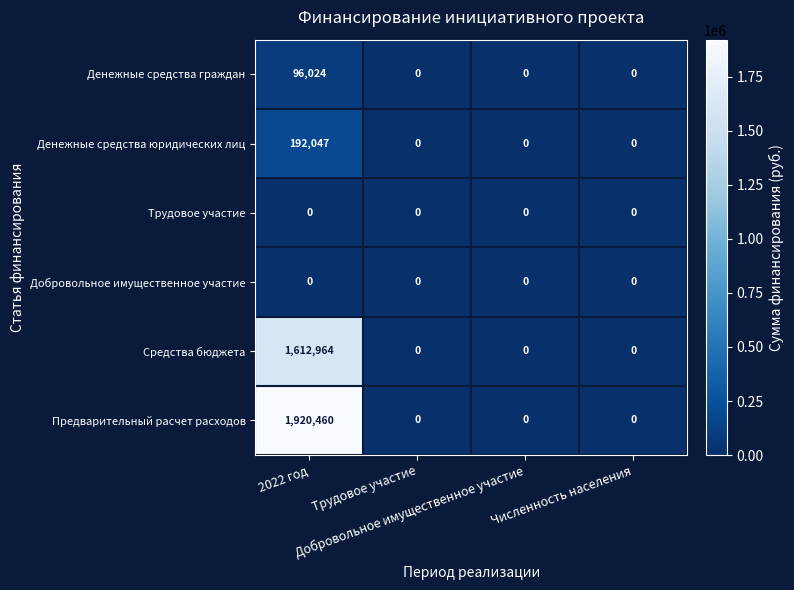

Which series has the widest spread of values?

Предварительный расчет расходов